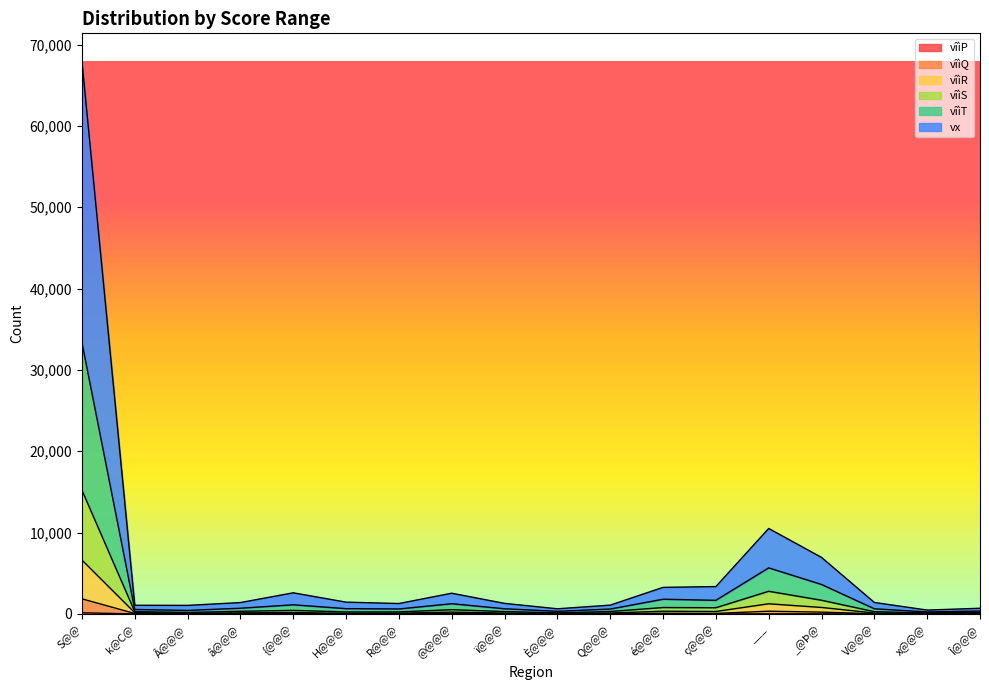

How many distinct data groups are displayed?

6